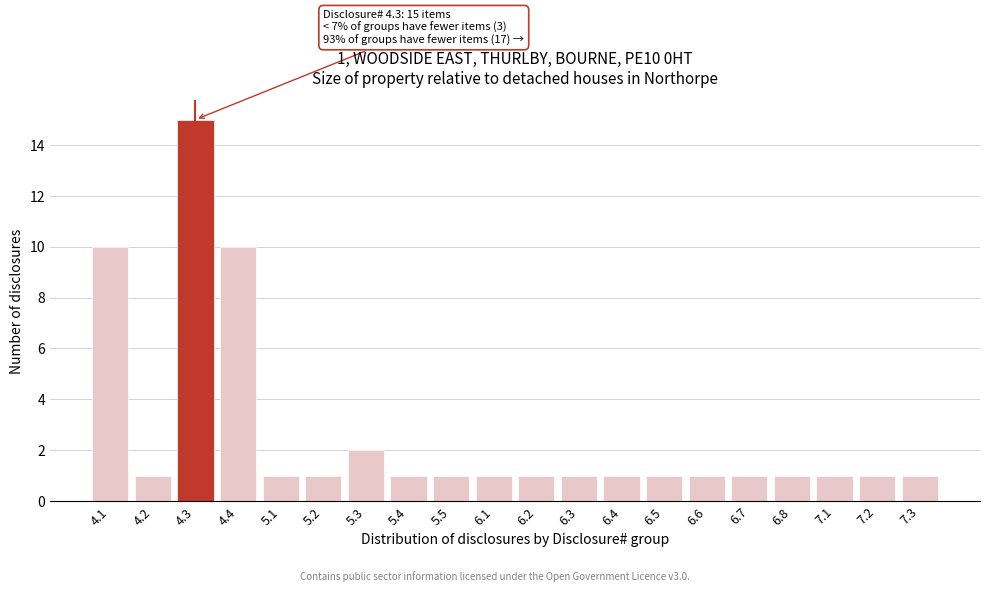

Reading left to right, transcribe all the data shown in this chart.

10	1	15	10	1	1	2	1	1	1	1	1	1	1	1	1	1	1	1	1